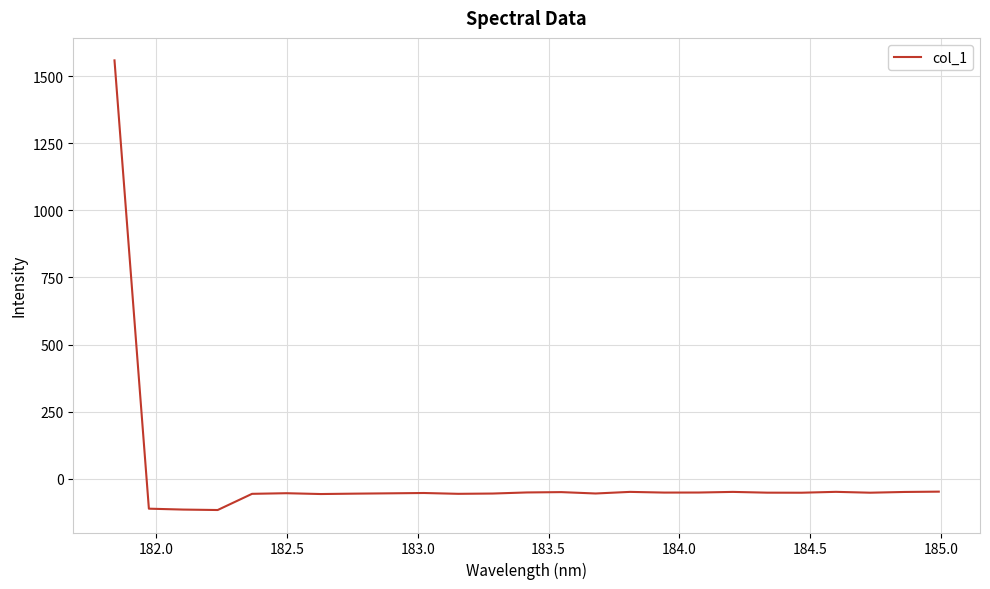

What is the average value?

4.5